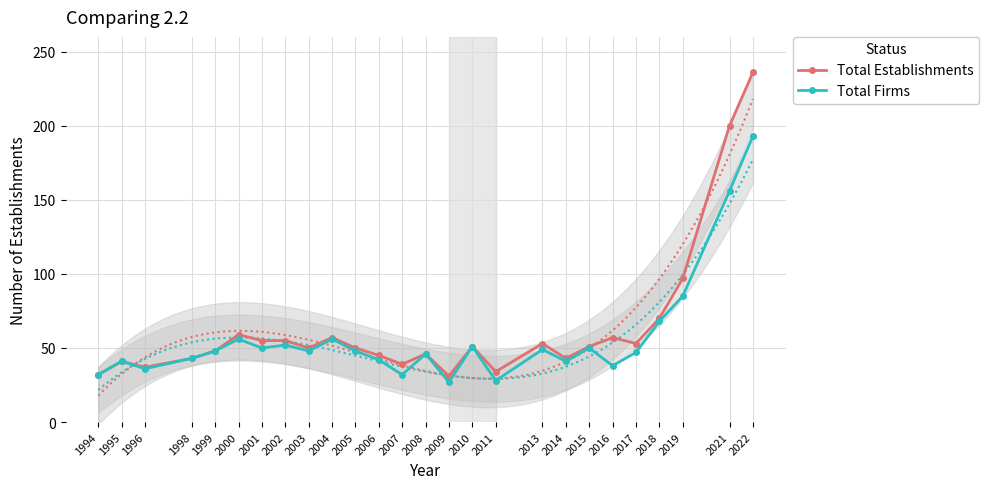

What is the value of the Total Establishments point at the 22nd from the left?

53